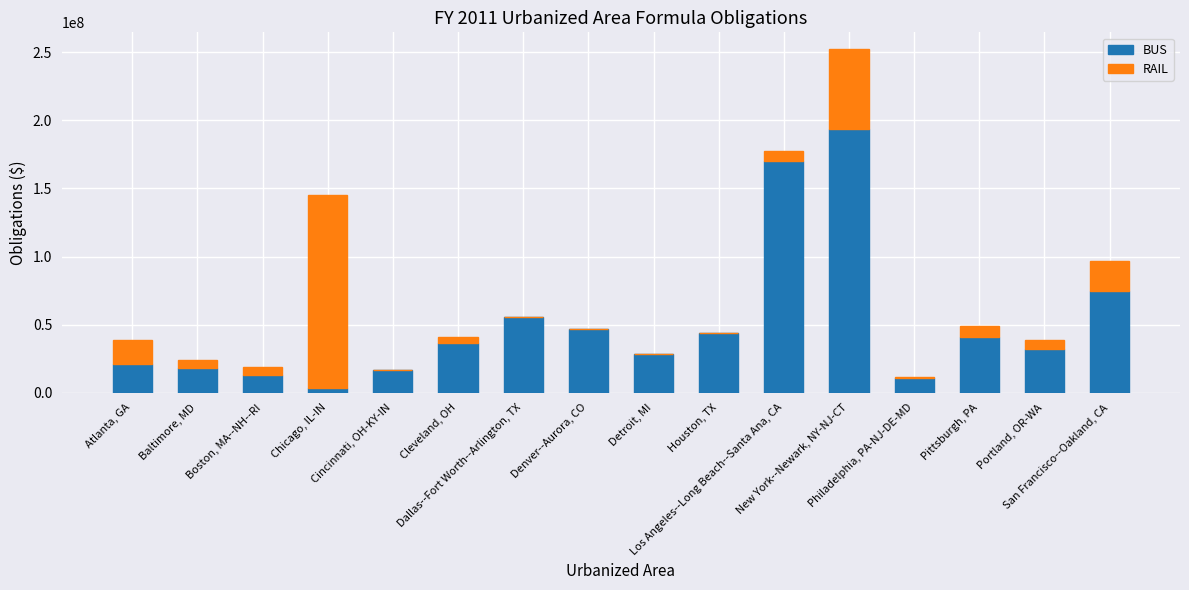

What is the highest value of the BUS series?

193316539